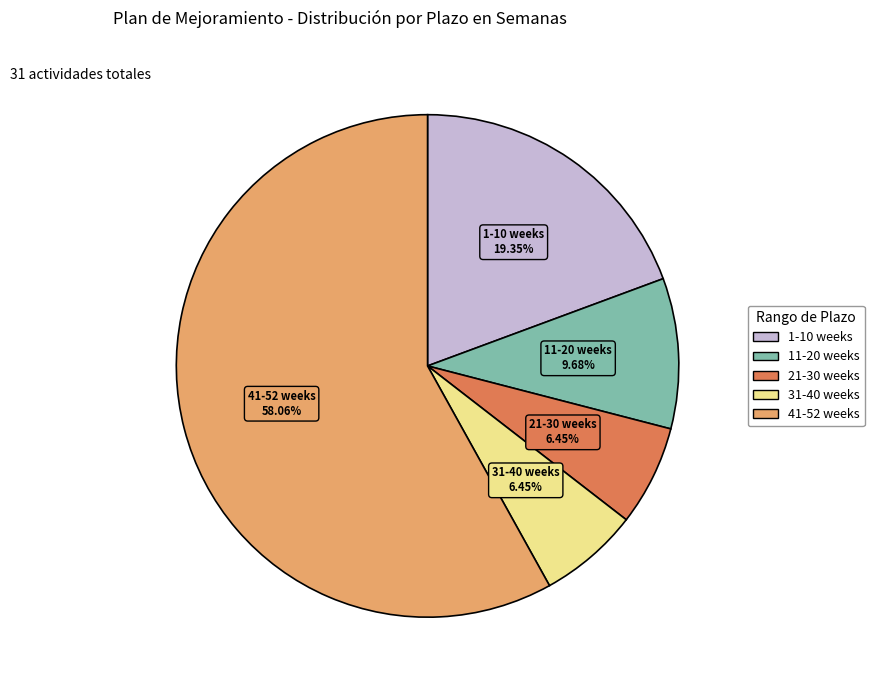

Does any single category account for the majority?

Yes